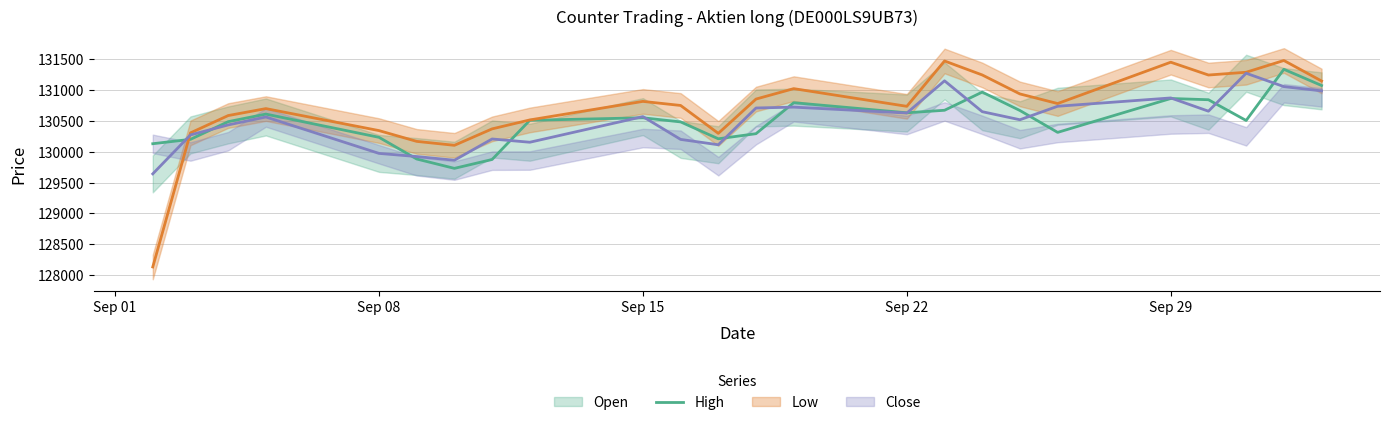

Does the chart have visible grid lines?

Yes